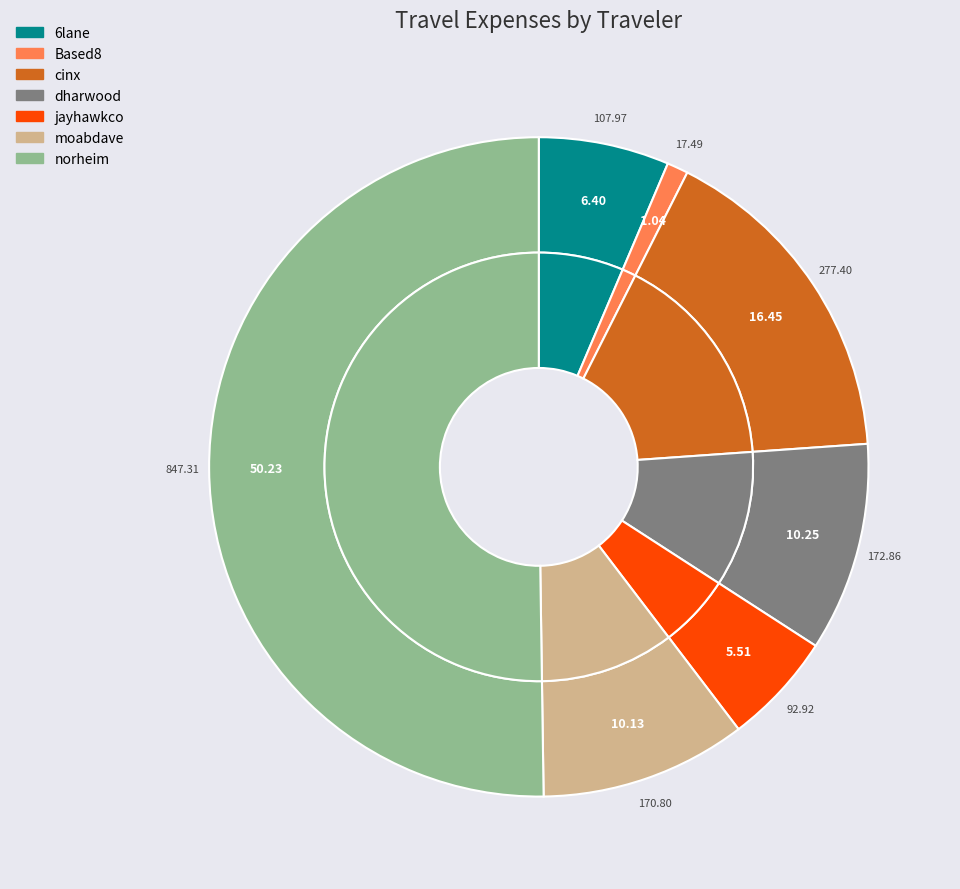

Is there a majority slice in this chart?

Yes